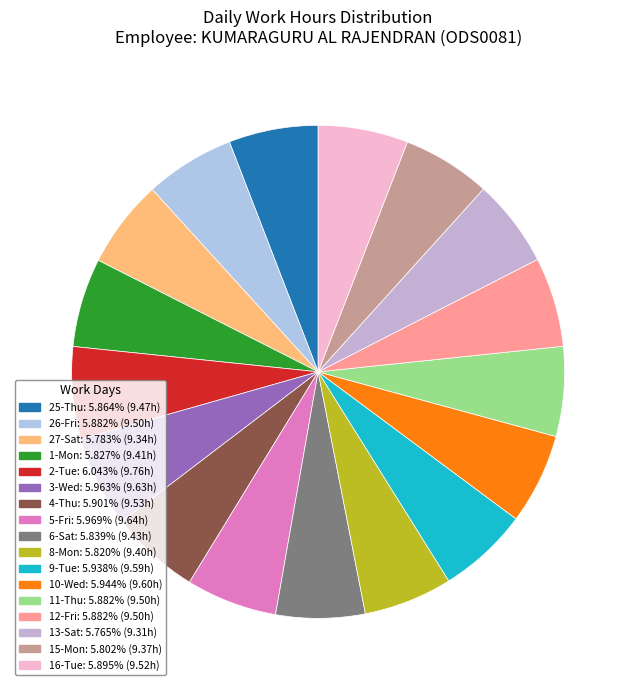

Rank the categories by value from lowest to highest.

Wed, Sat, Sat, Mon, Mon, Mon, Sat, Thu, Fri, Thu, Fri, Tue, Thu, Tue, Wed, Wed, Fri, Tue